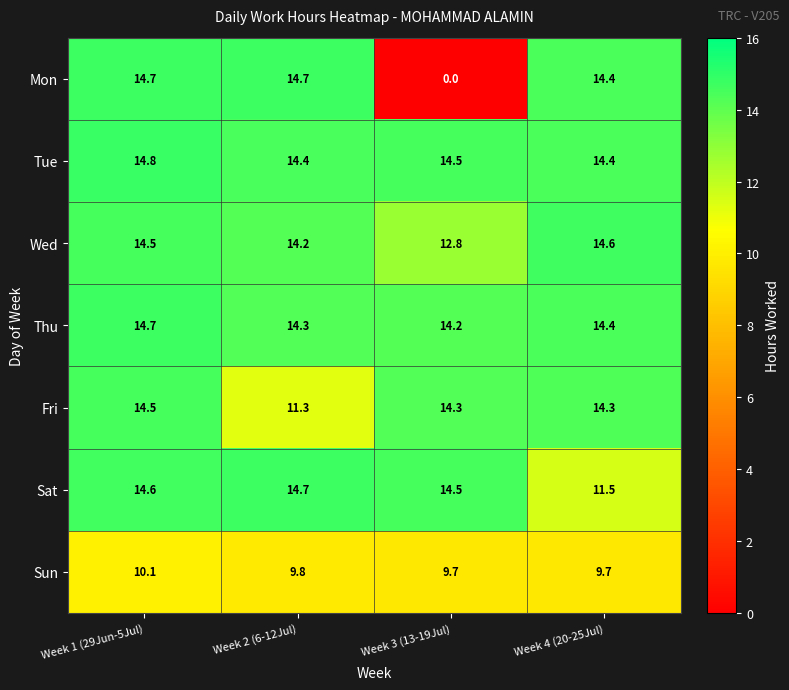

Which series has the largest total across all categories?

Tue